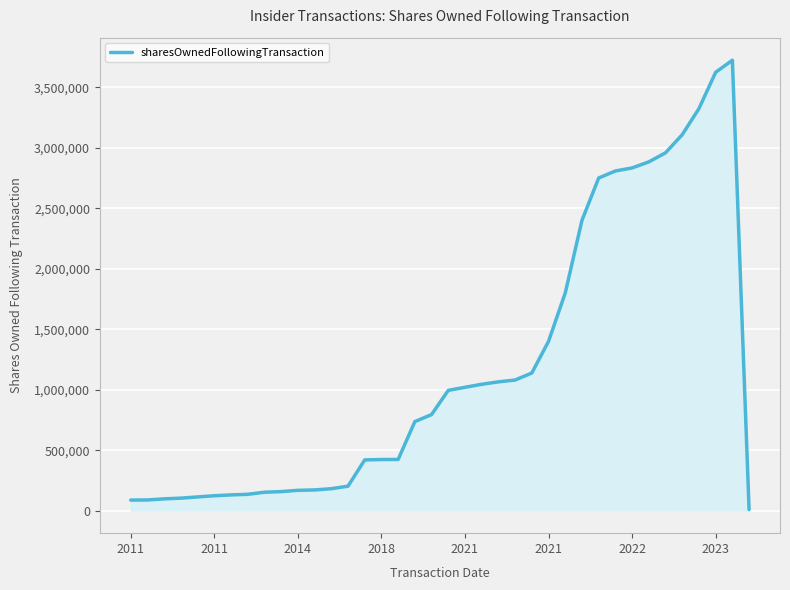

Does the chart have visible grid lines?

Yes